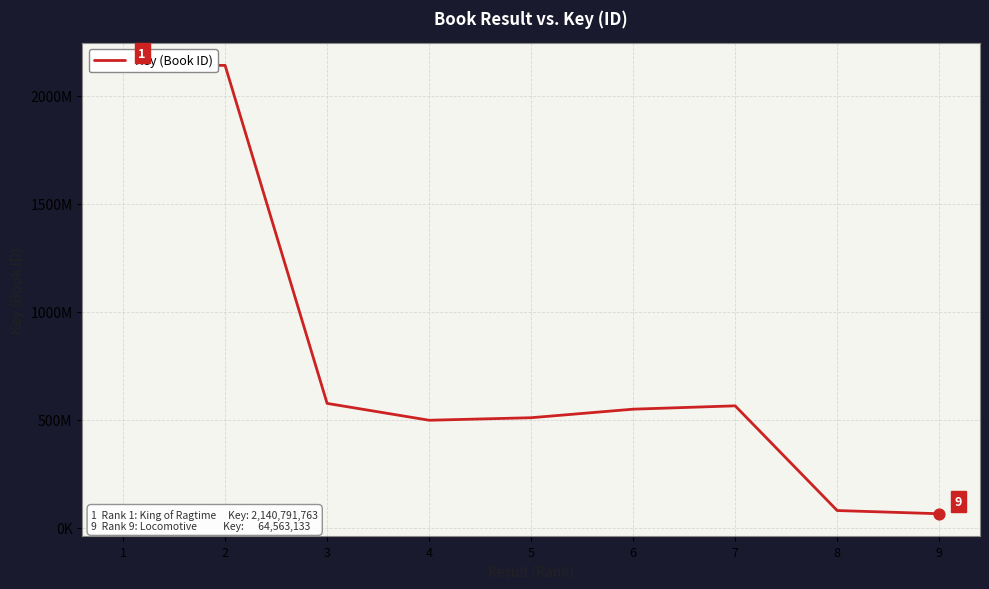

What is the ratio of the value at 6 to the value at 8?

6.9